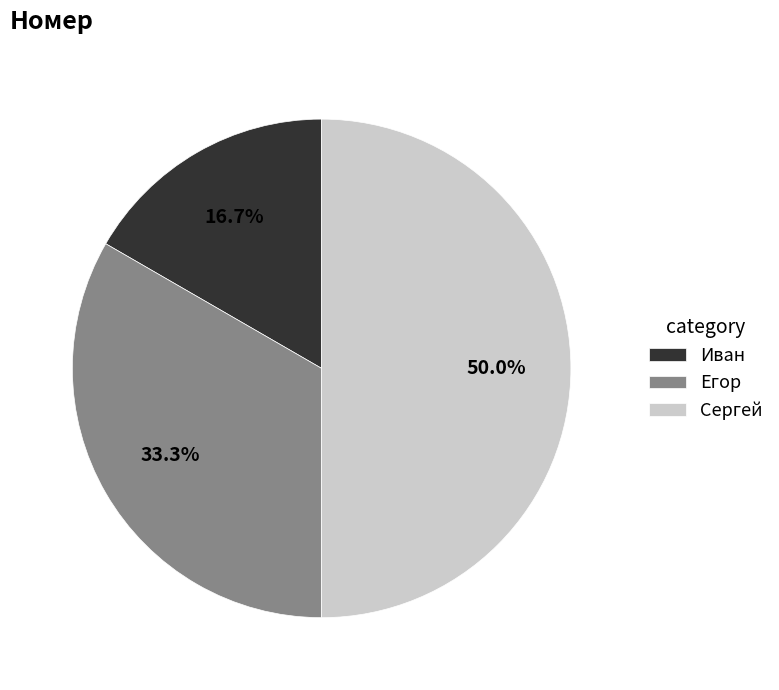

To the nearest percent, what is the difference between the Сергей and Иван slice percentages?

33%